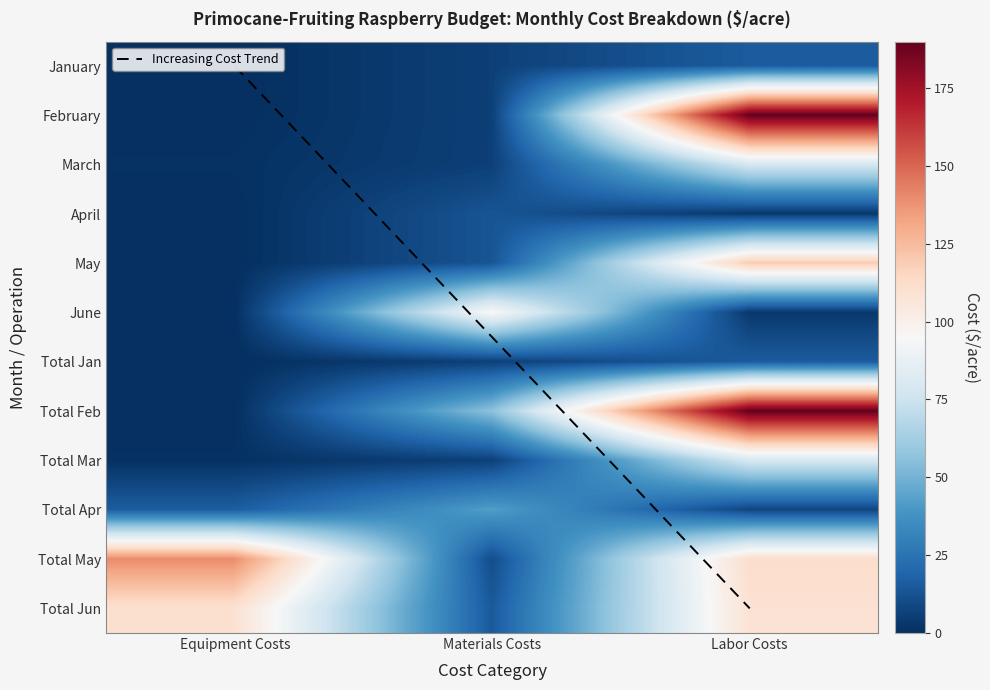

How many data points in March are above 6?

1